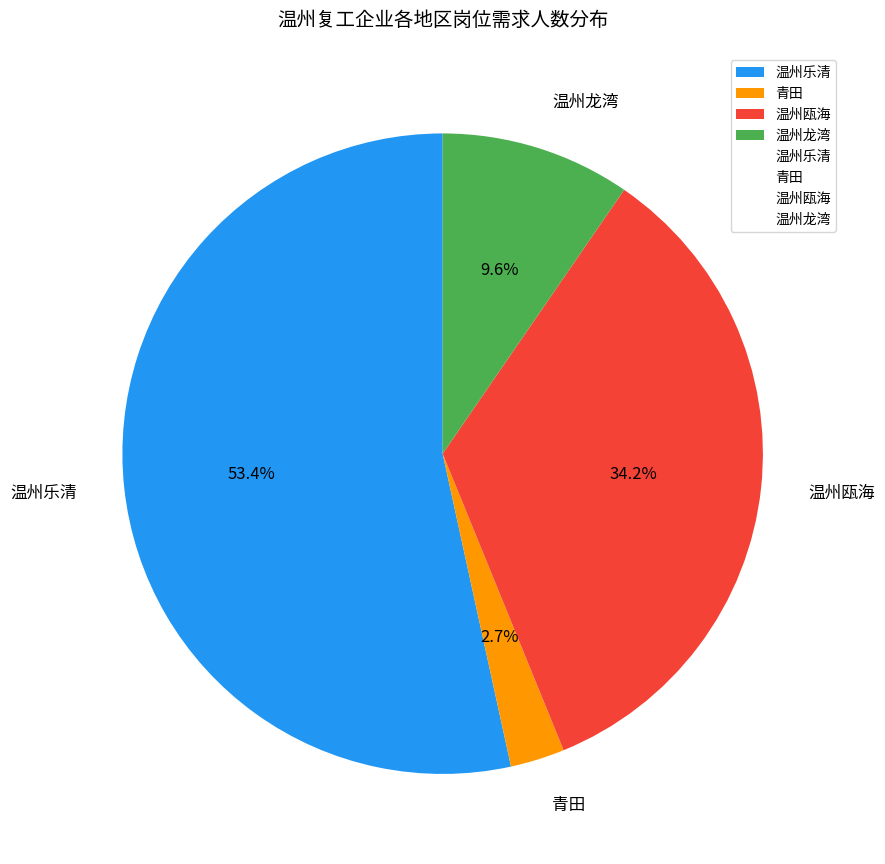

Does any single category account for the majority?

Yes